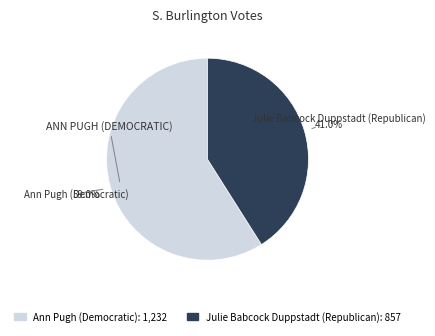

How many segments does this pie chart have?

2